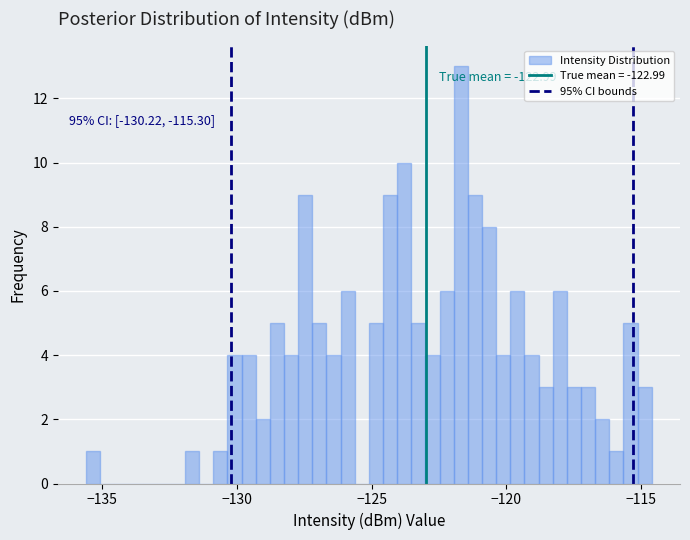

Read against the x-axis, roughly where is the centre of the tallest bar?

-121.5